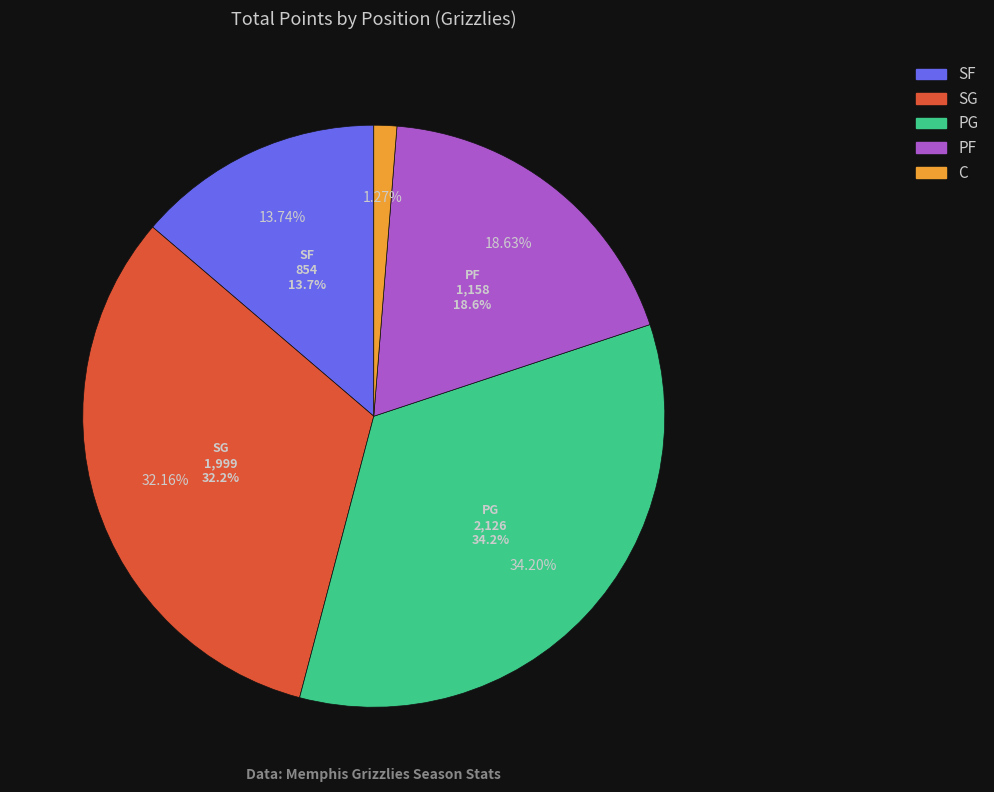

Is Sean McDermott the majority of the pie?

No